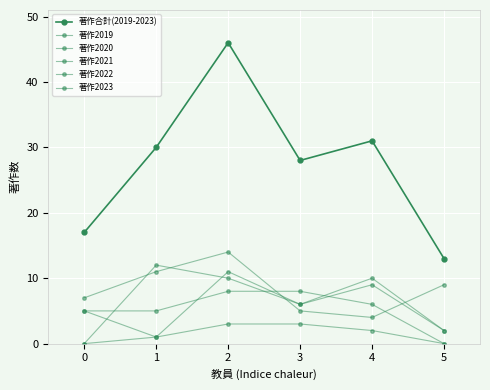

Count the number of categories in the chart.

6